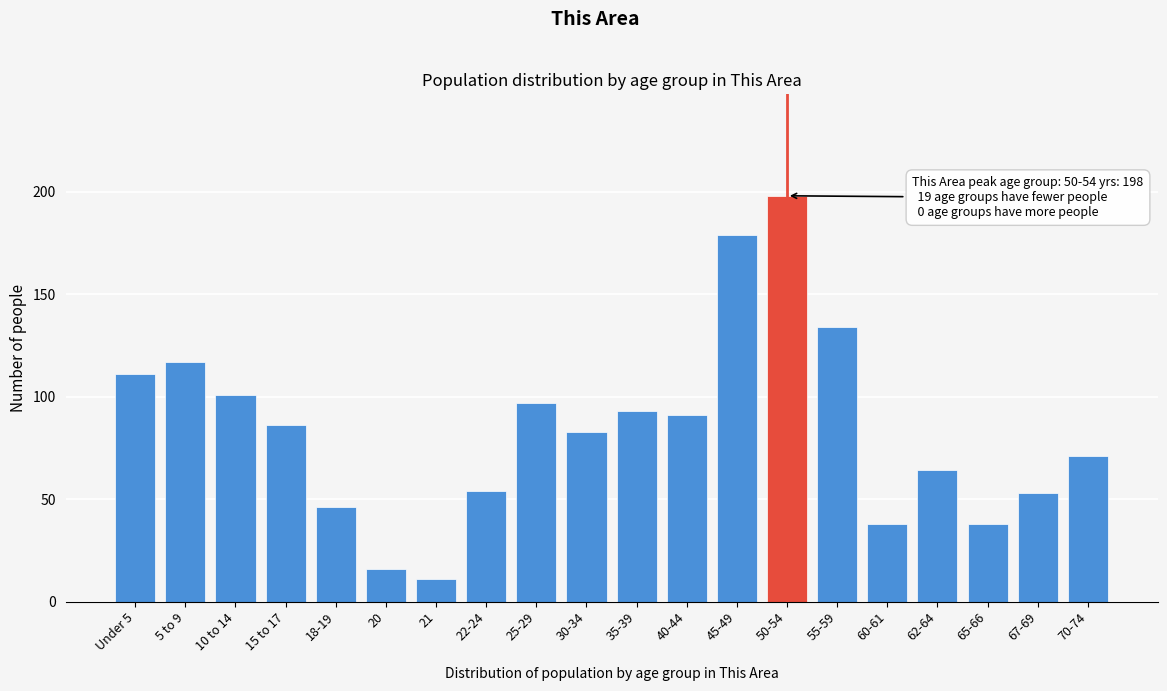

Reading left to right, transcribe all the data shown in this chart.

Under 5=111	5 to 9=117	10 to 14=101	15 to 17=86	18-19=46	20=16	21=11	22-24=54	25-29=97	30-34=83	35-39=93	40-44=91	45-49=179	50-54=198	55-59=134	60-61=38	62-64=64	65-66=38	67-69=53	70-74=71